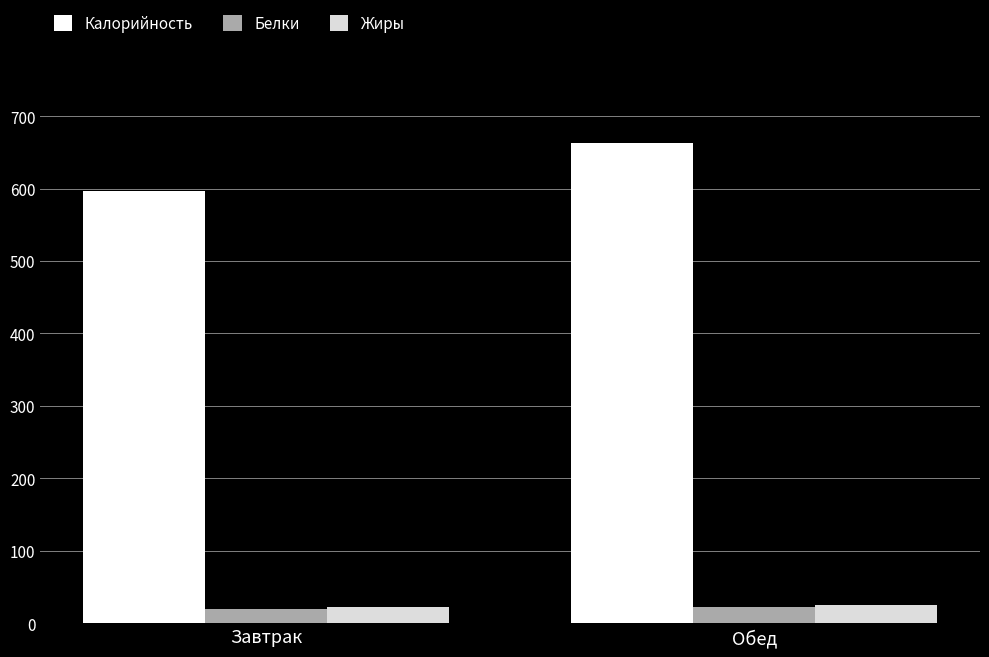

Between Завтрак and Обед, which series saw the biggest shift?

Калорийность